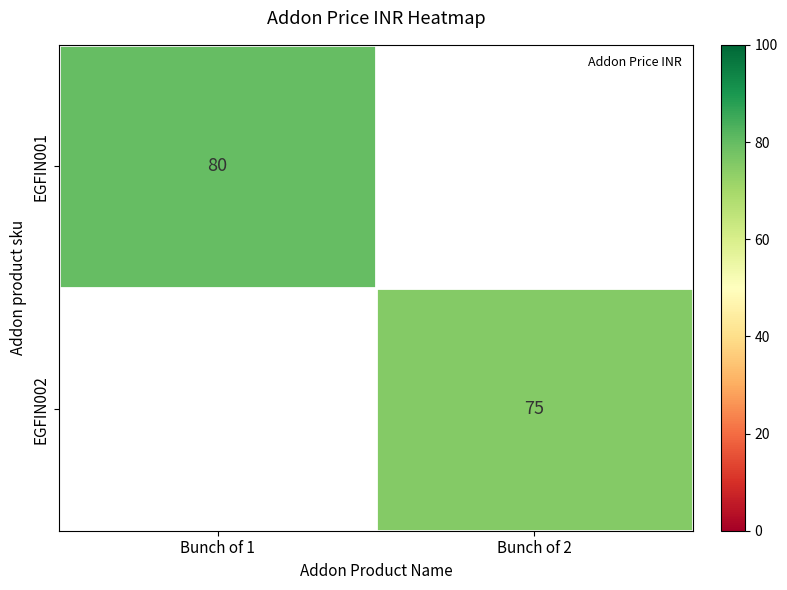

Which series has the largest range (max minus min)?

EGFIN001